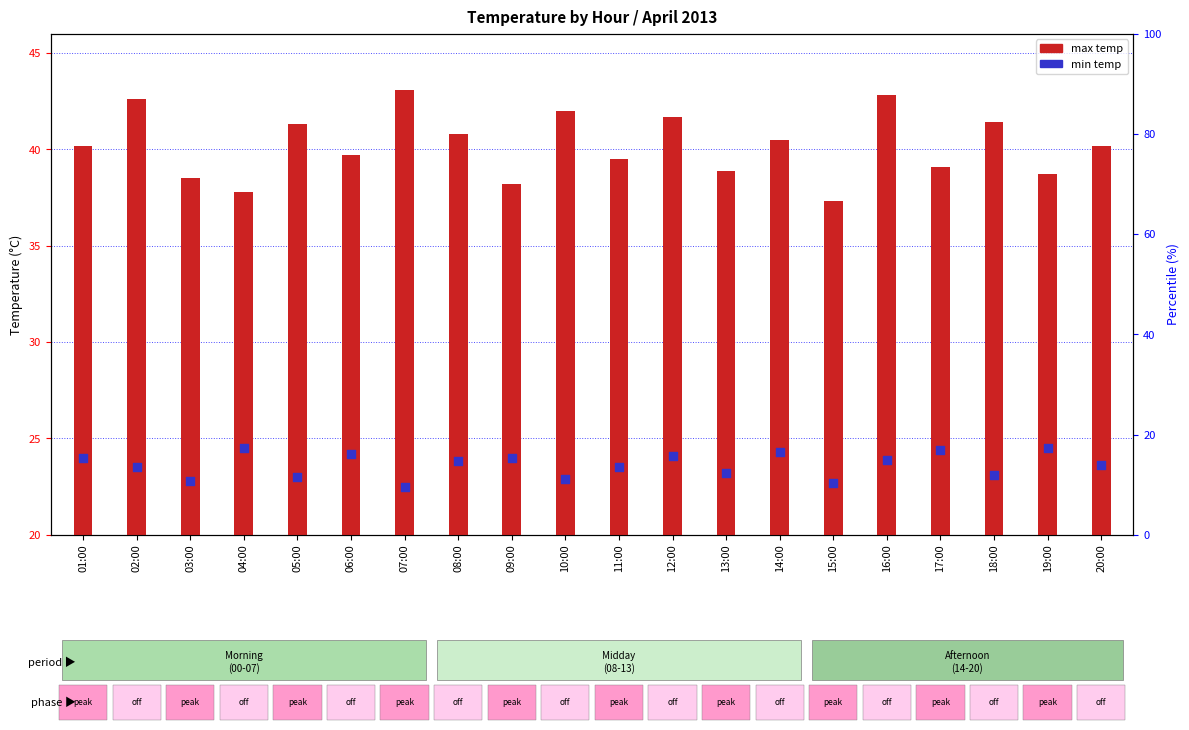

Which series reaches the maximum Y coordinate?

max temp